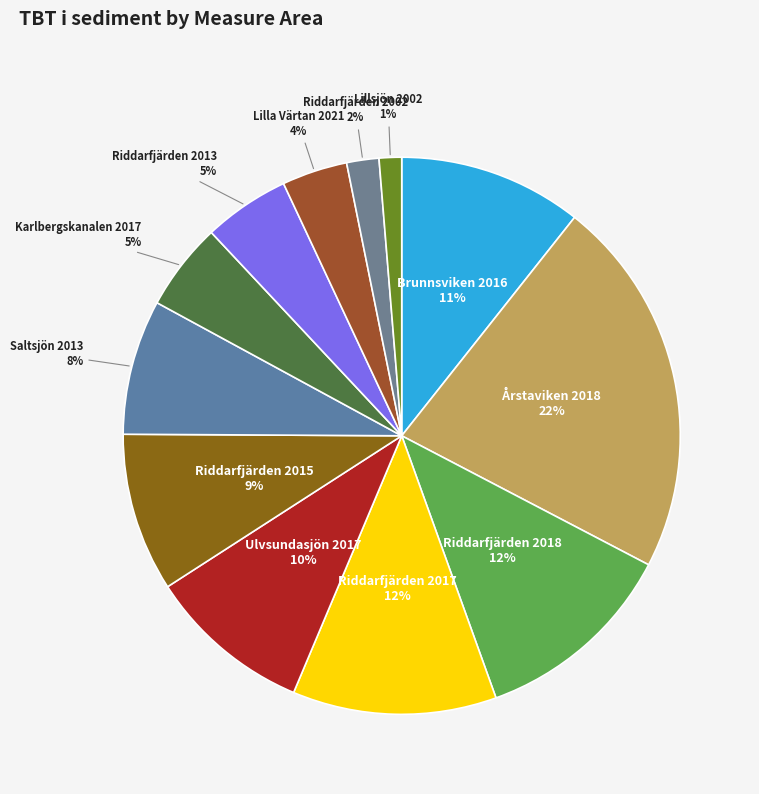

Does Ulvsundasjön 2017 account for over 50% of the chart?

No